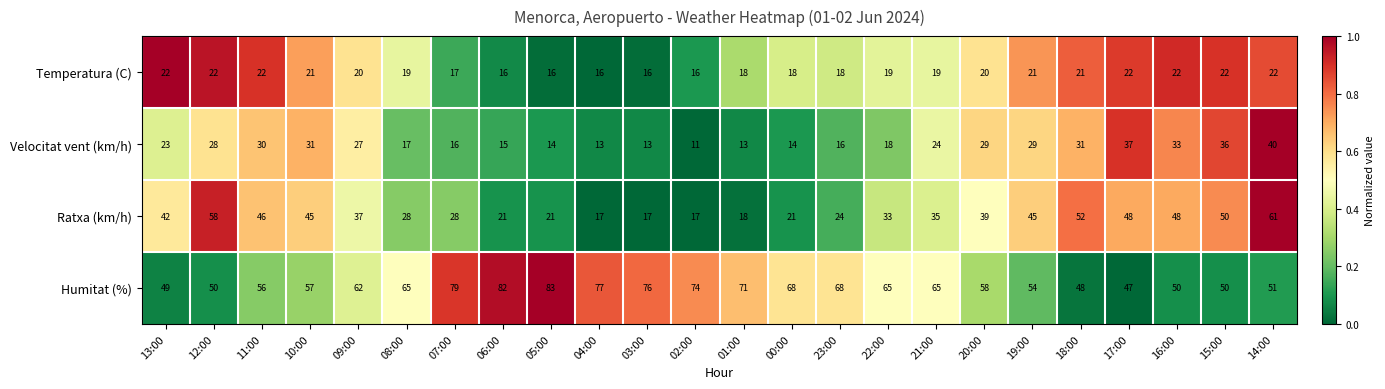

True or false: Velocitat vent (km/h) has a value of 32 at 21:00.

False